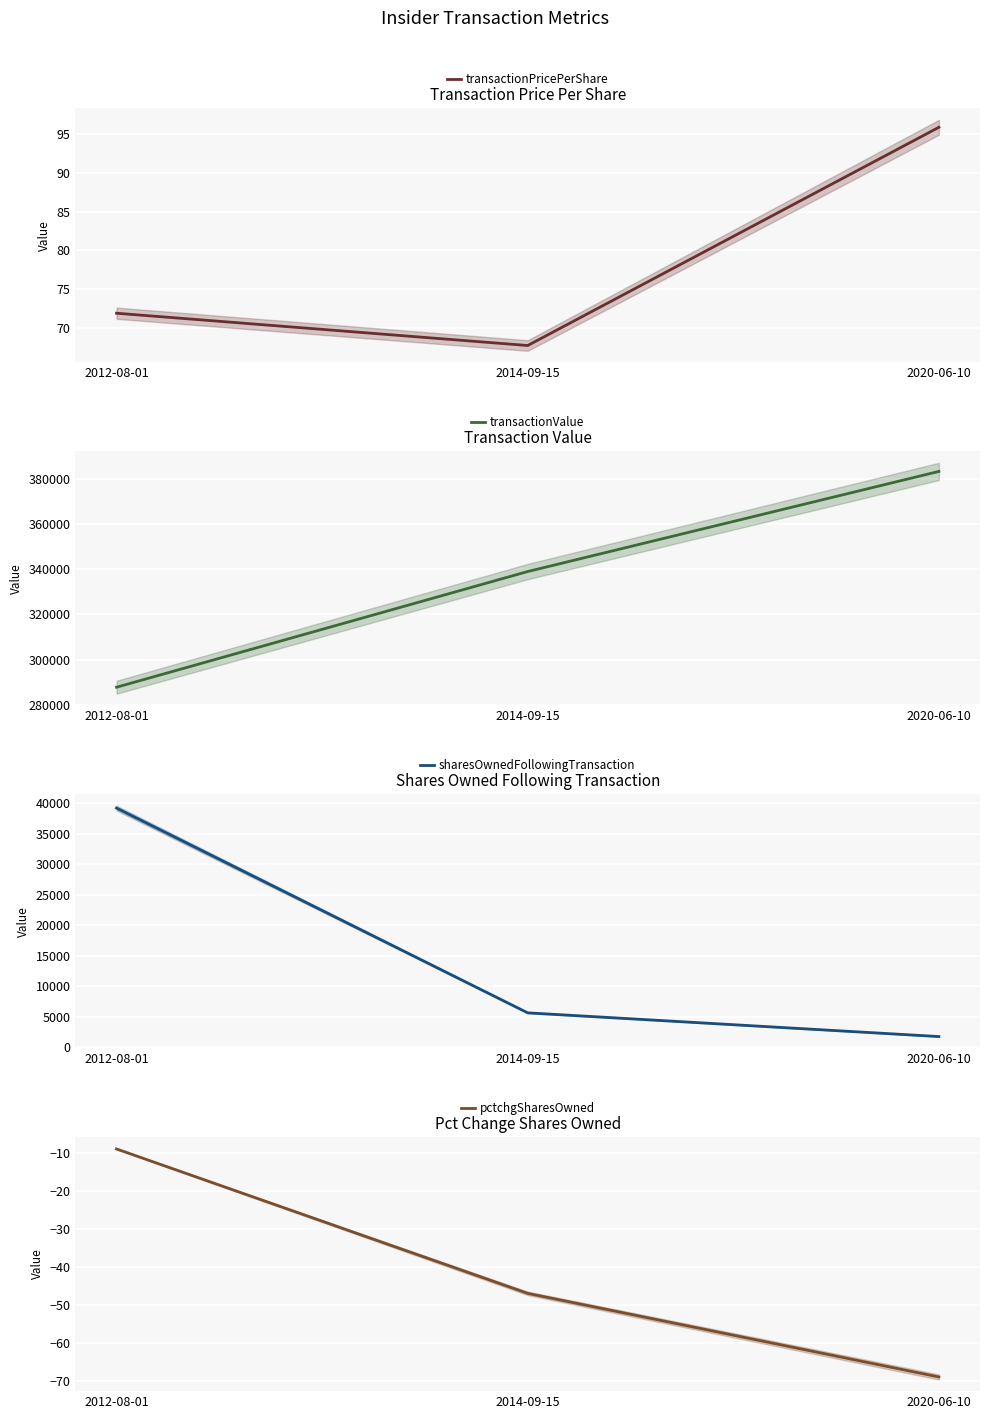

What is the greatest value displayed?

383274.0